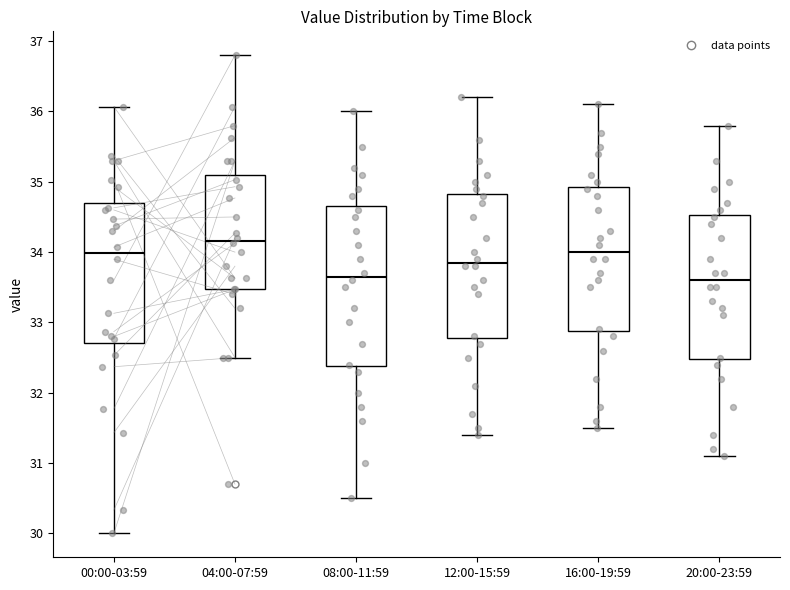

Reading left to right, read every box against the y-axis: the position of its median line, the range the box covers, and the ends of its whiskers. The values are not printed on the chart, so give them approximately, as read against the axis.

00:00-03:59: median 34.0, box 32.7 to 34.7, whiskers 30.0 to 36.1
04:00-07:59: median 34.2, box 33.5 to 35.1, whiskers 32.5 to 36.8
08:00-11:59: median 33.7, box 32.4 to 34.7, whiskers 30.5 to 36.0
12:00-15:59: median 33.9, box 32.8 to 34.8, whiskers 31.4 to 36.2
16:00-19:59: median 34.0, box 32.9 to 34.9, whiskers 31.5 to 36.1
20:00-23:59: median 33.6, box 32.5 to 34.5, whiskers 31.1 to 35.8